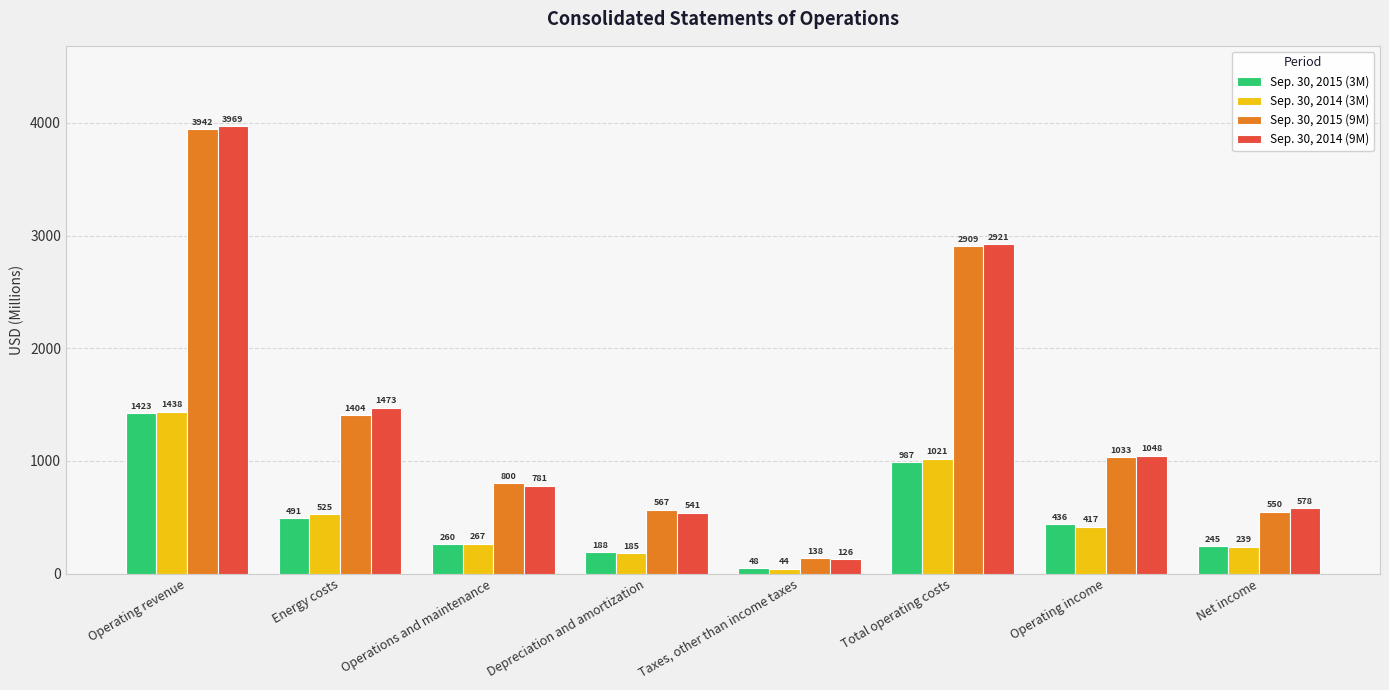

Is the value of Sep. 30, 2014 (3M) at Operations and maintenance greater than the value of Sep. 30, 2014 (9M) at Taxes, other than income taxes?

Yes